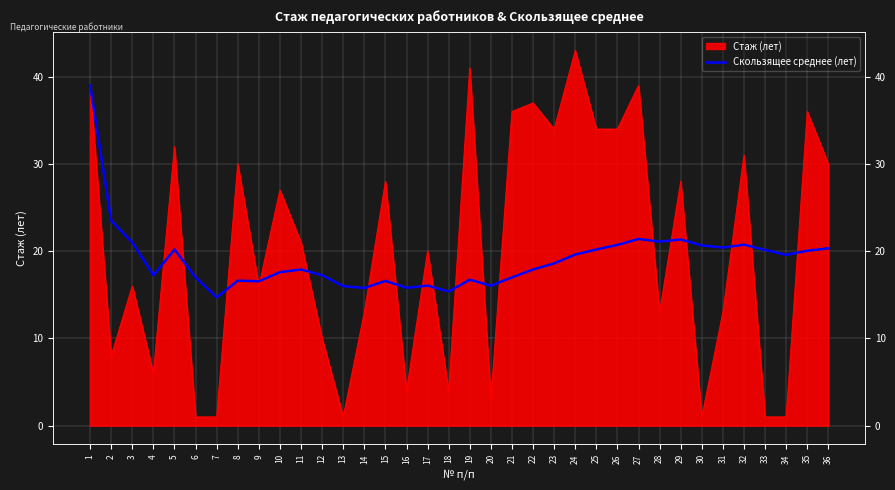

Between 22 and 10, which is larger?

22